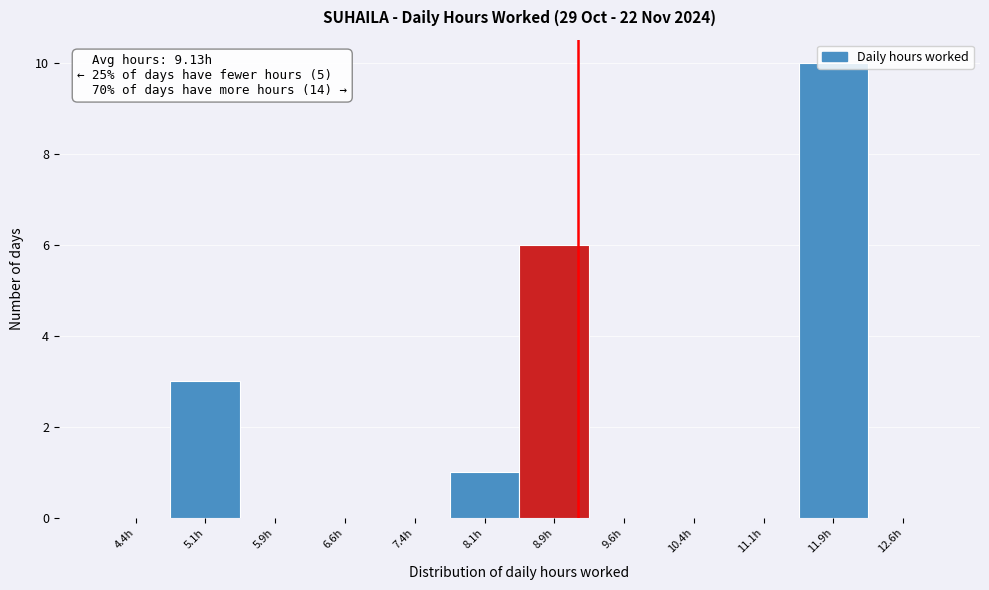

Which range on the x-axis has the tallest bar?

11.50 to 12.25